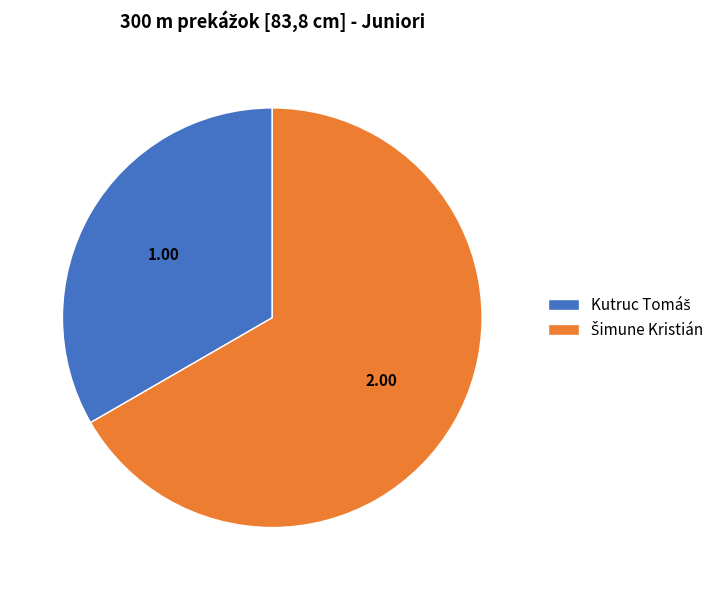

Count the number of slices in the pie.

2